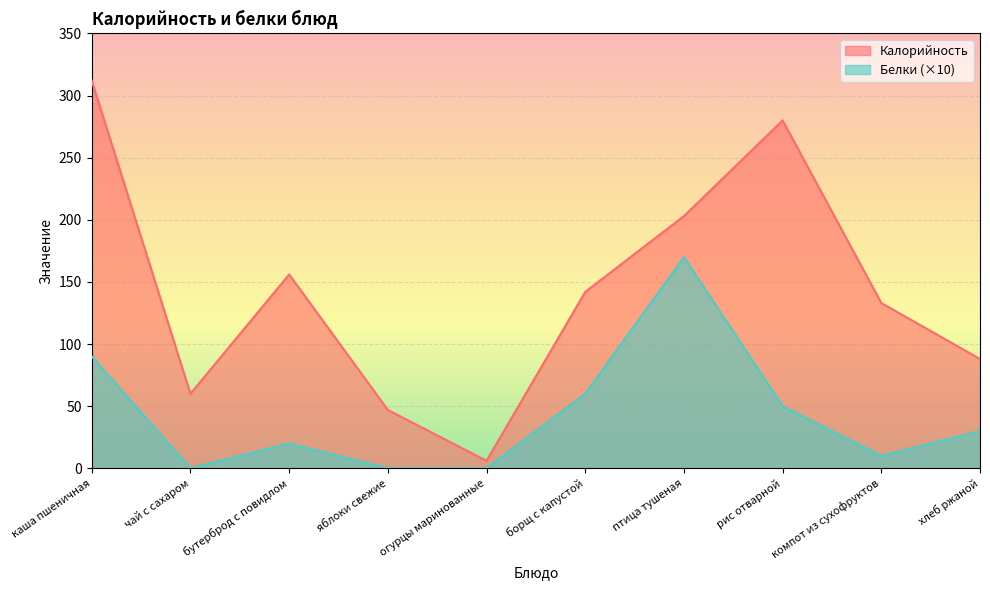

What is the sum of the Белки values at компот из сухофруктов and каша пшеничная?

100